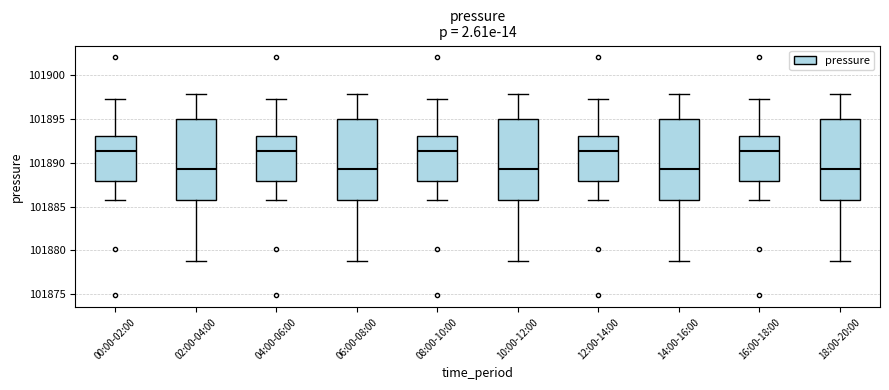

Where is the lower edge of the box for 02:00-04:00 on the y-axis? The values are not printed on the chart, so give them approximately, as read against the axis.

101885.5